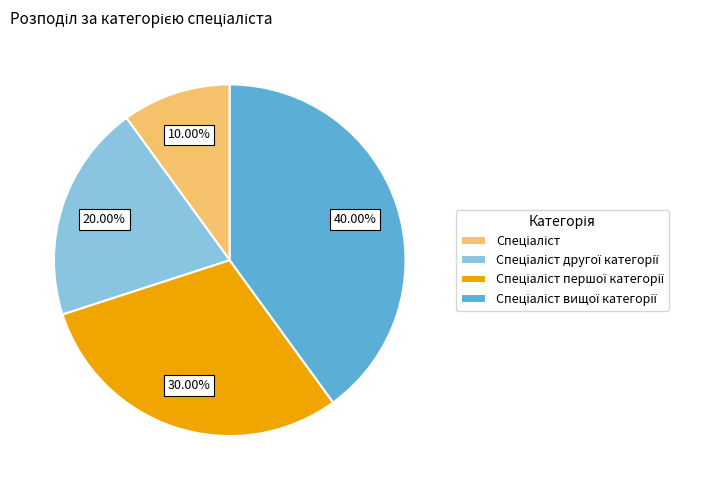

To the nearest percent, what is the difference between the largest and smallest slice percentages?

30%